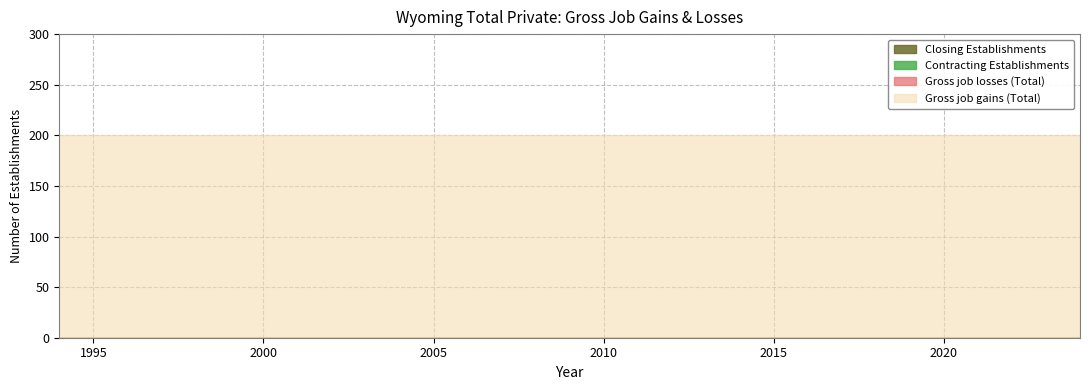

Reading left to right, what are all the values shown in this chart?

Gross job gains (Total): 1994=200	1995=200	1996=200	1997=200	1998=200	1999=200	2000=200	2001=200	2002=200	2003=200	2004=200	2005=200	2006=200	2007=200	2008=200	2009=200	2010=200	2011=200	2012=200	2013=200	2014=200	2015=200	2016=200	2017=200	2018=200	2019=200	2020=200	2021=200	2022=200	2023=200	2024=200
Gross job losses (Total): 1994=0	1995=0	1996=0	1997=0	1998=0	1999=0	2000=0	2001=0	2002=0	2003=0	2004=0	2005=0	2006=0	2007=0	2008=0	2009=0	2010=0	2011=0	2012=0	2013=0	2014=0	2015=0	2016=0	2017=0	2018=0	2019=0	2020=0	2021=0	2022=0	2023=0	2024=0
Contracting Establishments: 1994=0	1995=0	1996=0	1997=0	1998=0	1999=0	2000=0	2001=0	2002=0	2003=0	2004=0	2005=0	2006=0	2007=0	2008=0	2009=0	2010=0	2011=0	2012=0	2013=0	2014=0	2015=0	2016=0	2017=0	2018=0	2019=0	2020=0	2021=0	2022=0	2023=0	2024=0
Closing Establishments: 1994=0	1995=0	1996=0	1997=0	1998=0	1999=0	2000=0	2001=0	2002=0	2003=0	2004=0	2005=0	2006=0	2007=0	2008=0	2009=0	2010=0	2011=0	2012=0	2013=0	2014=0	2015=0	2016=0	2017=0	2018=0	2019=0	2020=0	2021=0	2022=0	2023=0	2024=0